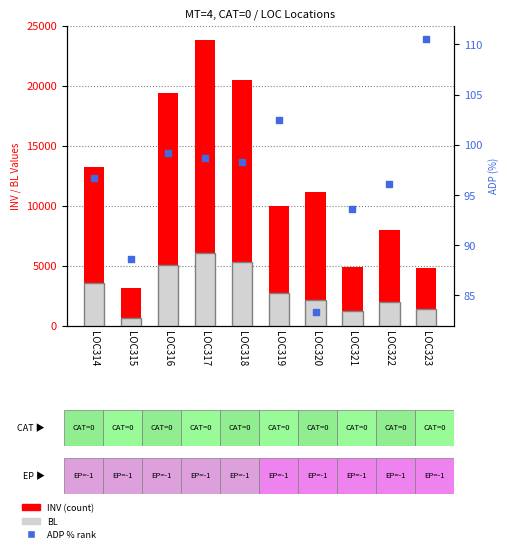

At how many categories does at least one series exceed 17133?

3